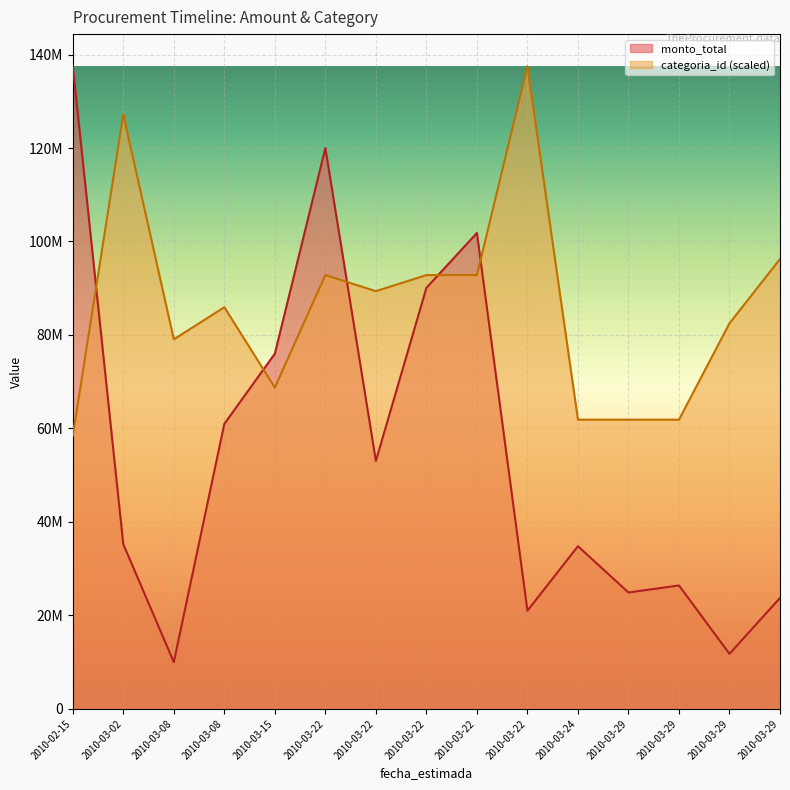

Where is the first local minimum for monto_total?

2010-03-08